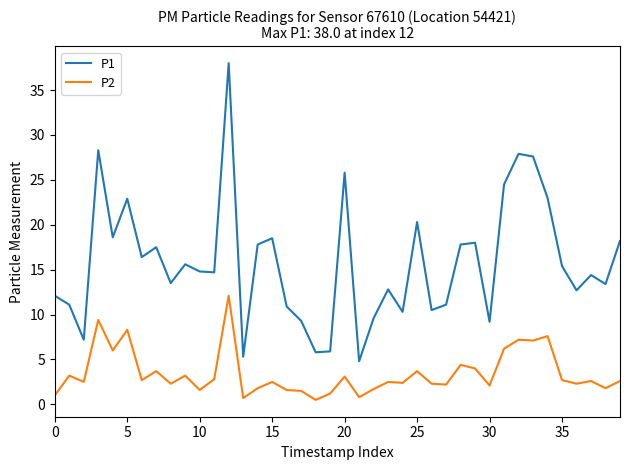

How many categories are shown in the chart?

40